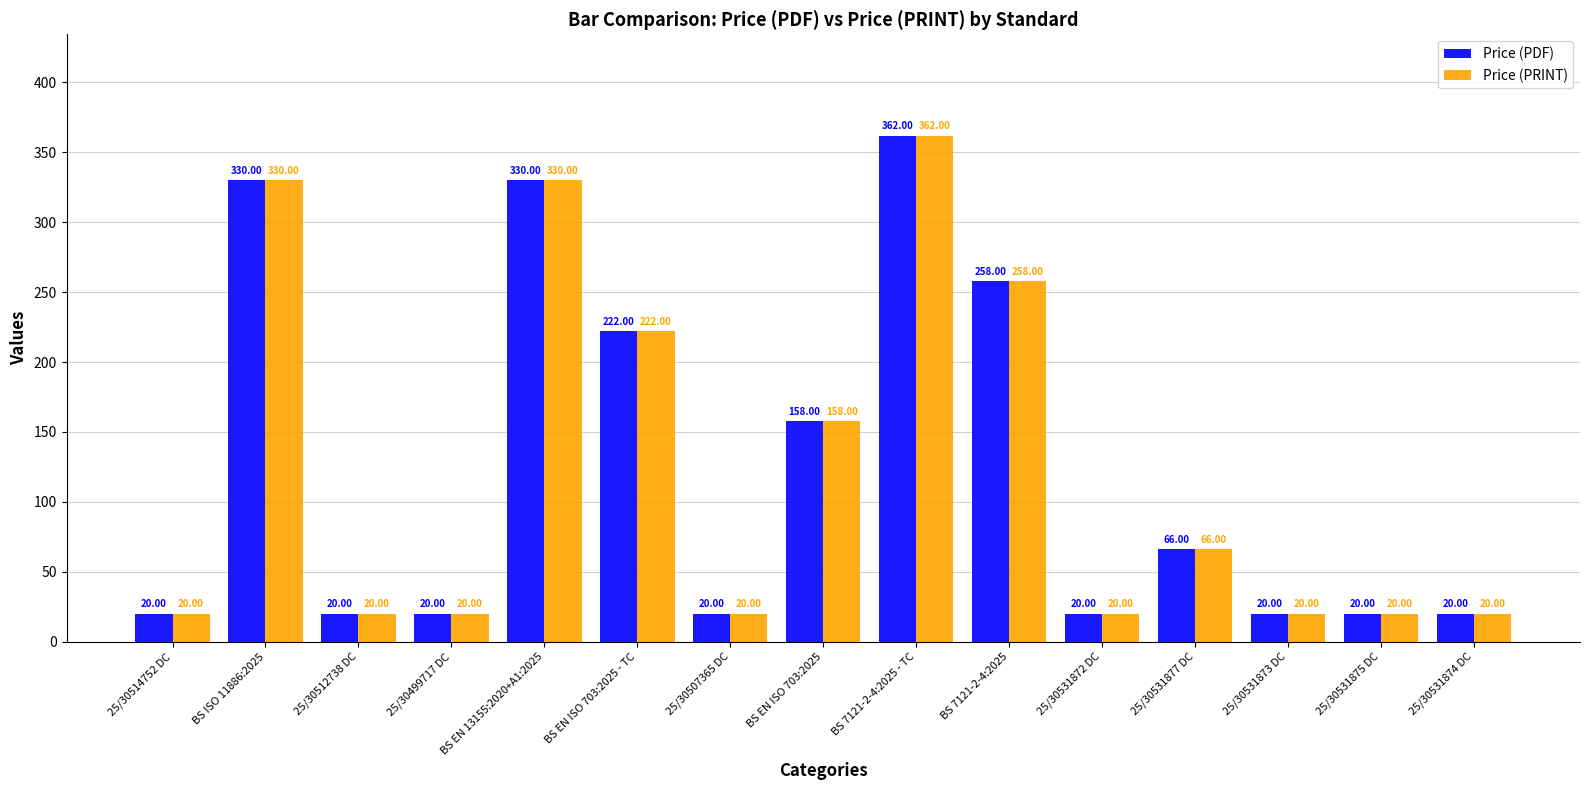

The Price (PDF) series shows 20 at 25/30499717 DC. True or false?

True